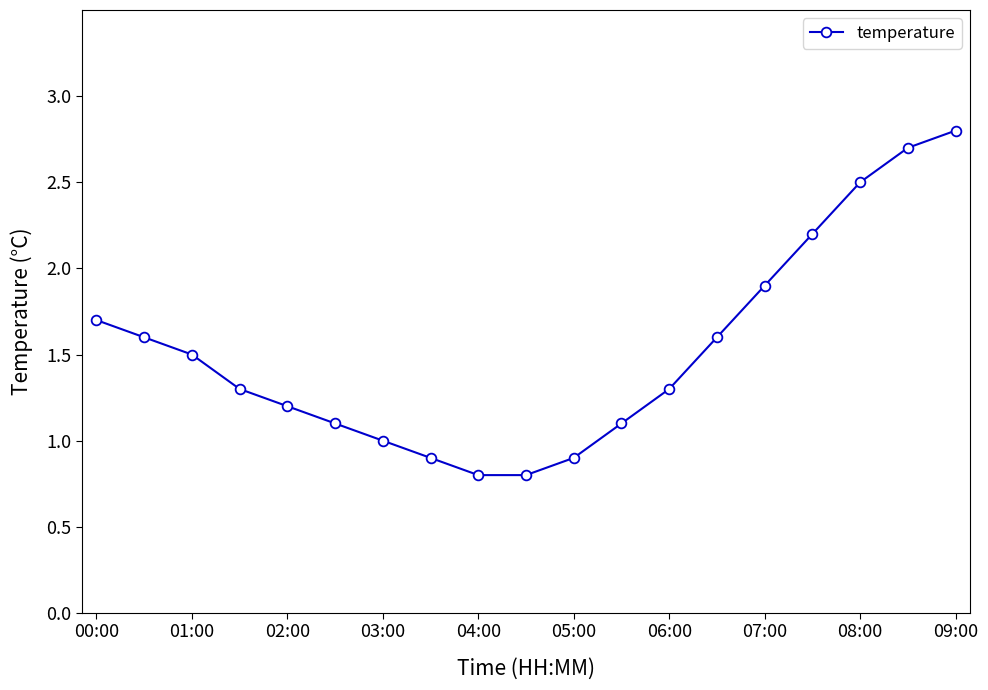

How many categories are shown in the chart?

19